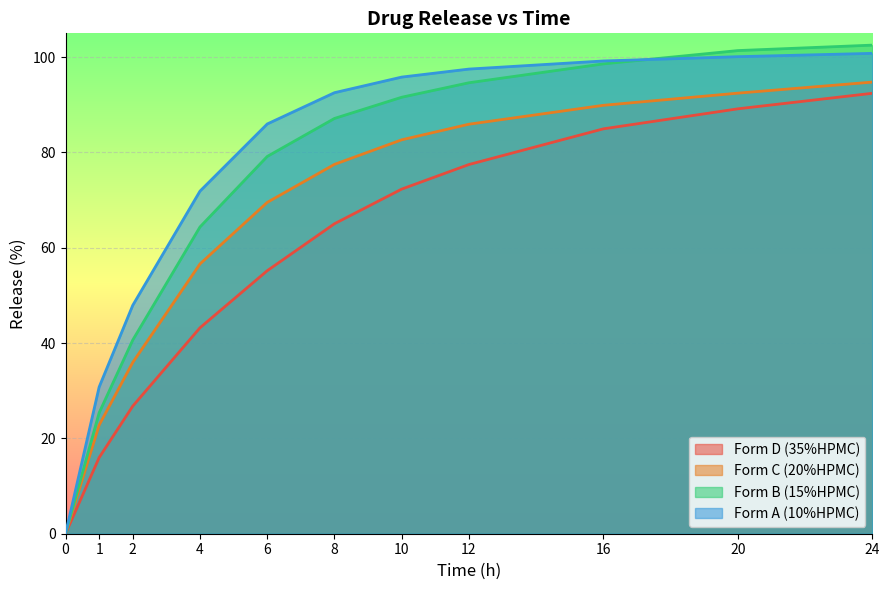

Rank the series by their average value, from highest to lowest.

Form A (10%HPMC), Form B (15%HPMC), Form C (20%HPMC), Form D (35%HPMC)